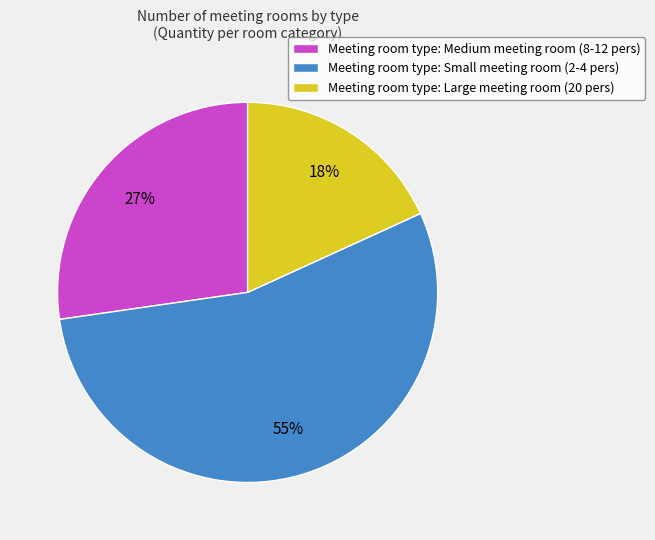

Is the sum of Meeting room type: Medium meeting room (8-12 pers) and Meeting room type: Small meeting room (2-4 pers) greater than half?

Yes